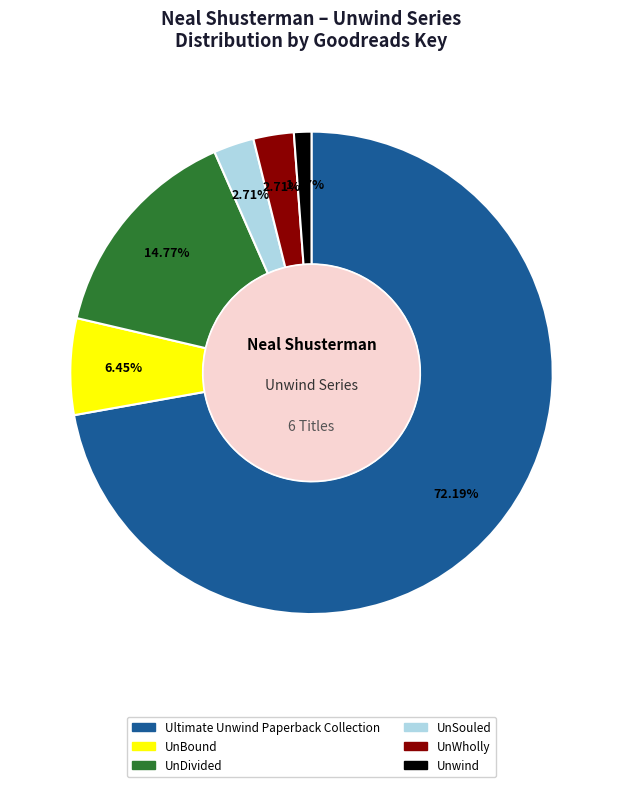

To the nearest percent, what portion does UnWholly represent?

3%